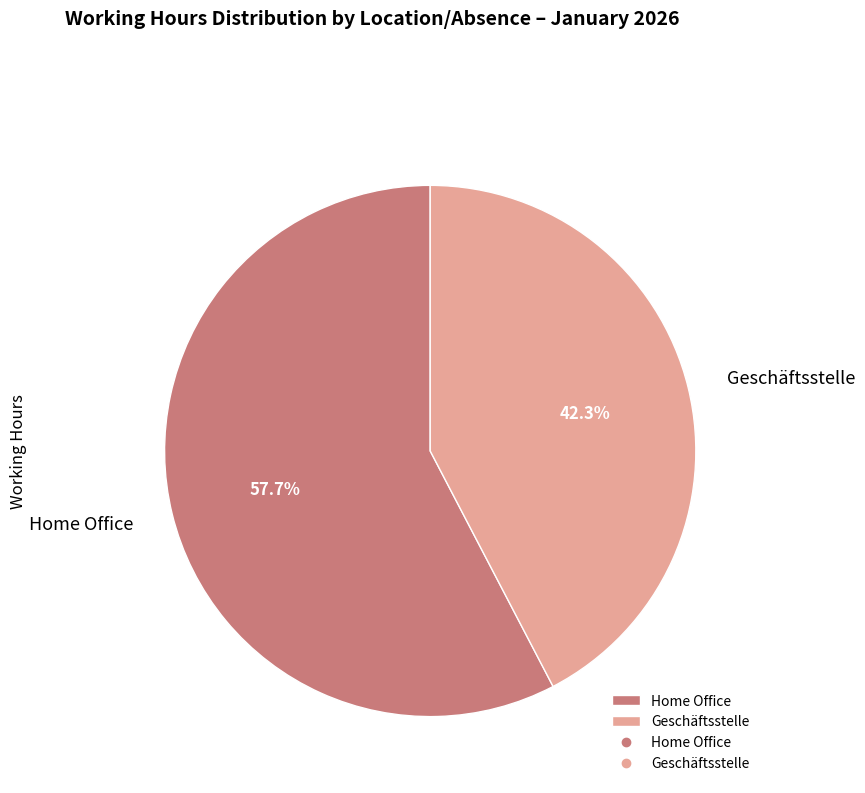

To the nearest percent, what is the average slice percentage?

50%